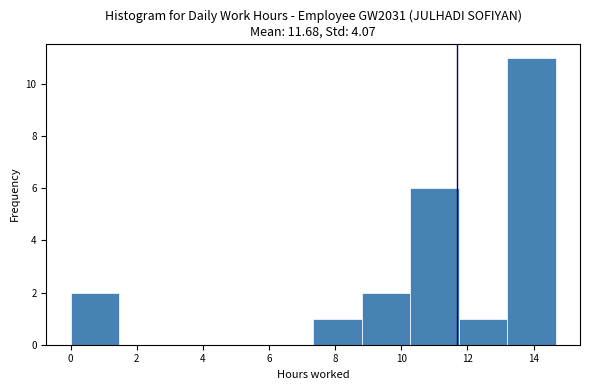

Reading left to right, list every bar in this chart as the range it spans on the x-axis followed by its height. Neither the bar edges nor the heights are printed on the chart, so give them approximately, as read against the axes.

0.0 to 1.4: 2
1.4 to 3.0: 0
3.0 to 4.4: 0
4.4 to 5.8: 0
5.8 to 7.4: 0
7.4 to 8.8: 1
8.8 to 10.2: 2
10.2 to 11.8: 6
11.8 to 13.2: 1
13.2 to 14.6: 11